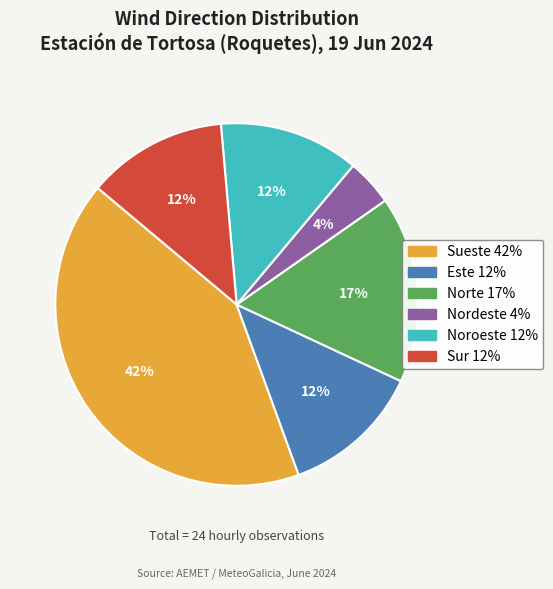

Is there any slice that represents more than half of the pie?

No